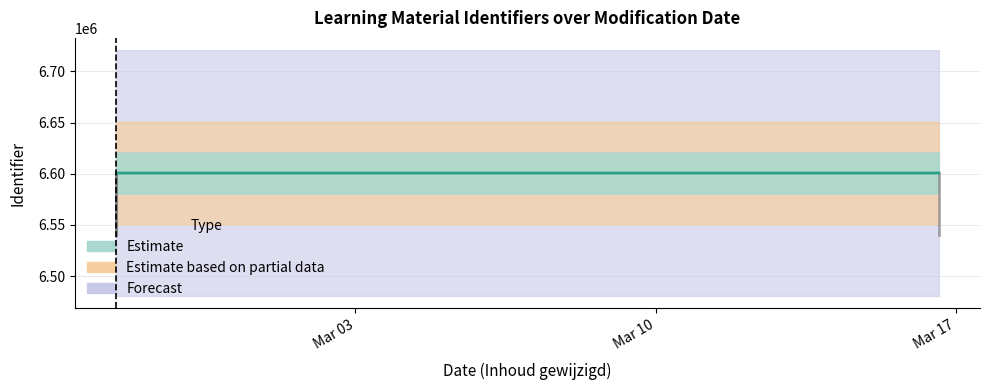

Is it true that the value at 2021-02-25 10:15:24 is 6600625?

True